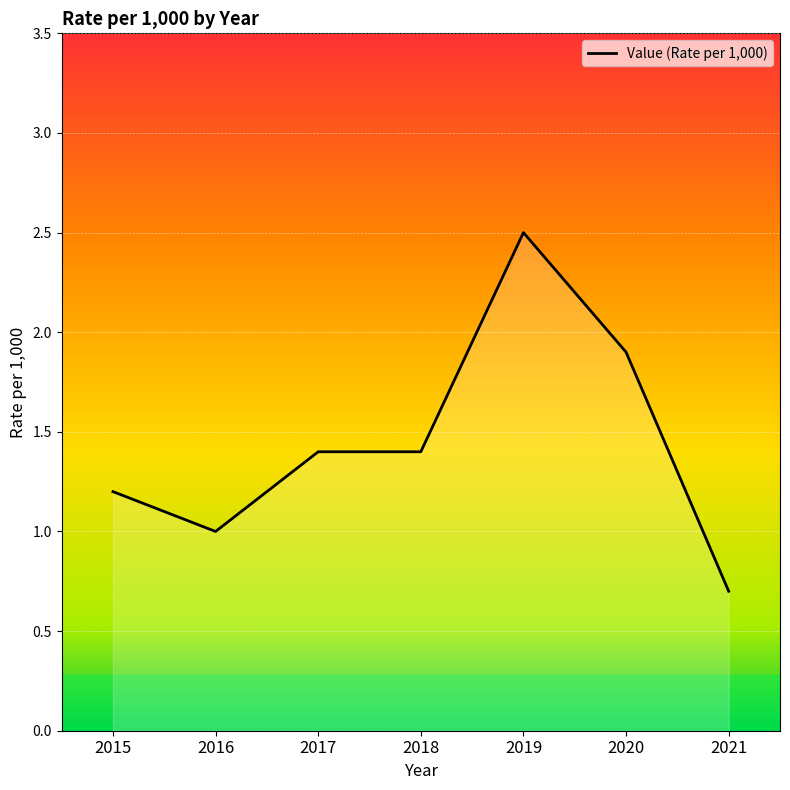

What is the approximate value at 2016?

1.0